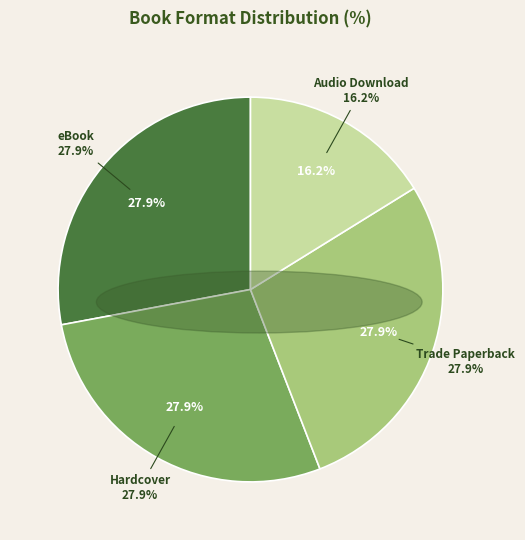

Which category has the smallest portion of the pie?

Audio Download